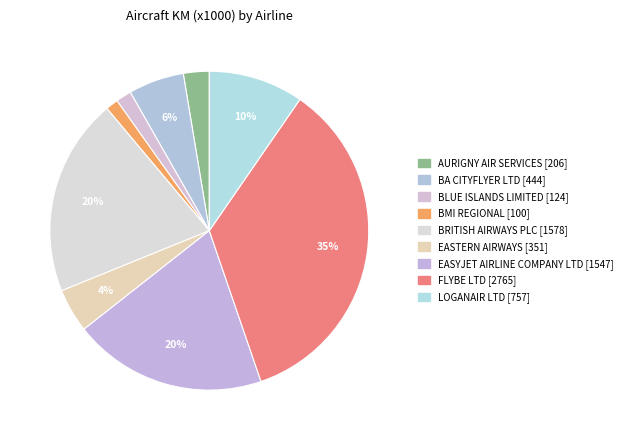

How many segments does this pie chart have?

9